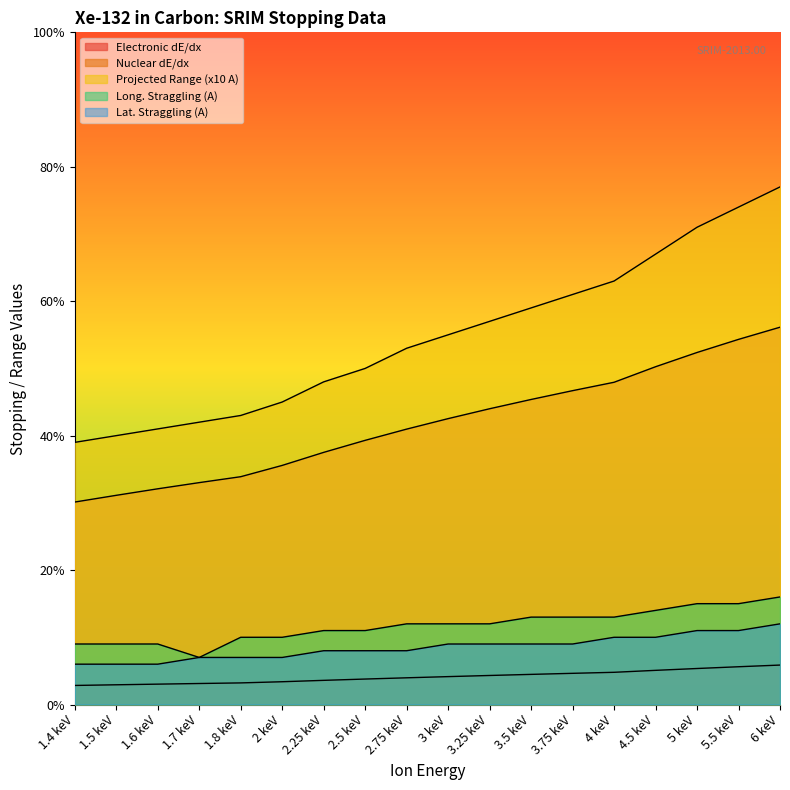

Reading left to right, extract all data points from this chart.

Electronic dE/dx: 1.4 keV=0.3	1.5 keV=0.3	1.6 keV=0.3	1.7 keV=0.3	1.8 keV=0.3	2 keV=0.3	2.25 keV=0.4	2.5 keV=0.4	2.75 keV=0.4	3 keV=0.4	3.25 keV=0.4	3.5 keV=0.4	3.75 keV=0.5	4 keV=0.5	4.5 keV=0.5	5 keV=0.5	5.5 keV=0.6	6 keV=0.6
Nuclear dE/dx: 1.4 keV=3.0	1.5 keV=3.1	1.6 keV=3.2	1.7 keV=3.3	1.8 keV=3.4	2 keV=3.6	2.25 keV=3.8	2.5 keV=3.9	2.75 keV=4.1	3 keV=4.3	3.25 keV=4.4	3.5 keV=4.5	3.75 keV=4.7	4 keV=4.8	4.5 keV=5.0	5 keV=5.2	5.5 keV=5.4	6 keV=5.6
Projected Range (x10 A): 1.4 keV=3.9	1.5 keV=4.0	1.6 keV=4.1	1.7 keV=4.2	1.8 keV=4.3	2 keV=4.5	2.25 keV=4.8	2.5 keV=5.0	2.75 keV=5.3	3 keV=5.5	3.25 keV=5.7	3.5 keV=5.9	3.75 keV=6.1	4 keV=6.3	4.5 keV=6.7	5 keV=7.1	5.5 keV=7.4	6 keV=7.7
Long. Straggling (A): 1.4 keV=0.9	1.5 keV=0.9	1.6 keV=0.9	1.7 keV=0.7	1.8 keV=1.0	2 keV=1.0	2.25 keV=1.1	2.5 keV=1.1	2.75 keV=1.2	3 keV=1.2	3.25 keV=1.2	3.5 keV=1.3	3.75 keV=1.3	4 keV=1.3	4.5 keV=1.4	5 keV=1.5	5.5 keV=1.5	6 keV=1.6
Lat. Straggling (A): 1.4 keV=0.6	1.5 keV=0.6	1.6 keV=0.6	1.7 keV=0.7	1.8 keV=0.7	2 keV=0.7	2.25 keV=0.8	2.5 keV=0.8	2.75 keV=0.8	3 keV=0.9	3.25 keV=0.9	3.5 keV=0.9	3.75 keV=0.9	4 keV=1.0	4.5 keV=1.0	5 keV=1.1	5.5 keV=1.1	6 keV=1.2